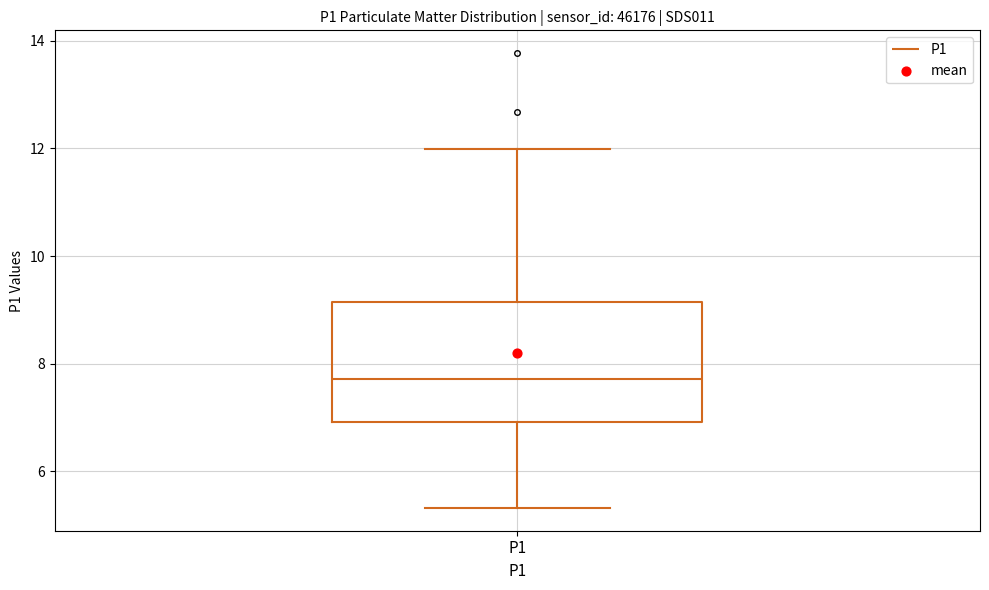

Read this box plot against the y-axis: the position of the median line, the range covered by the box, and the ends of both whiskers. The values are not printed on the chart, so give them approximately, as read against the axis.

median 7.8, box 7.0 to 9.2, whiskers 5.4 to 12.0